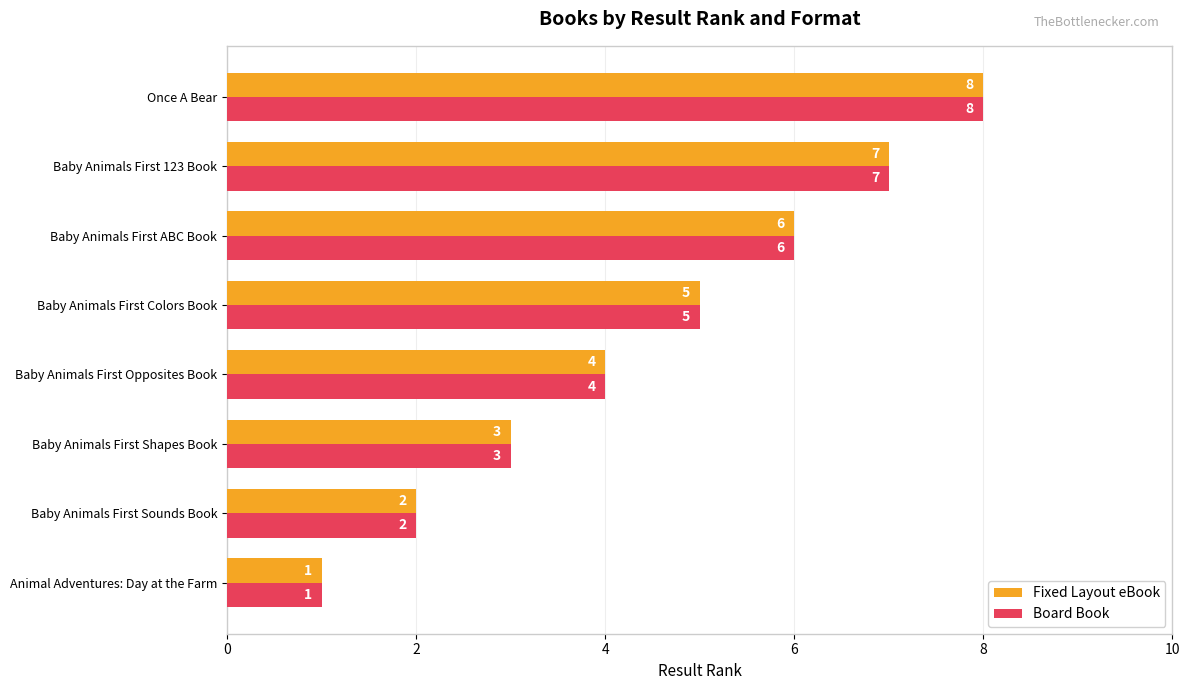

How many data points in Fixed Layout eBook are less than 5?

4